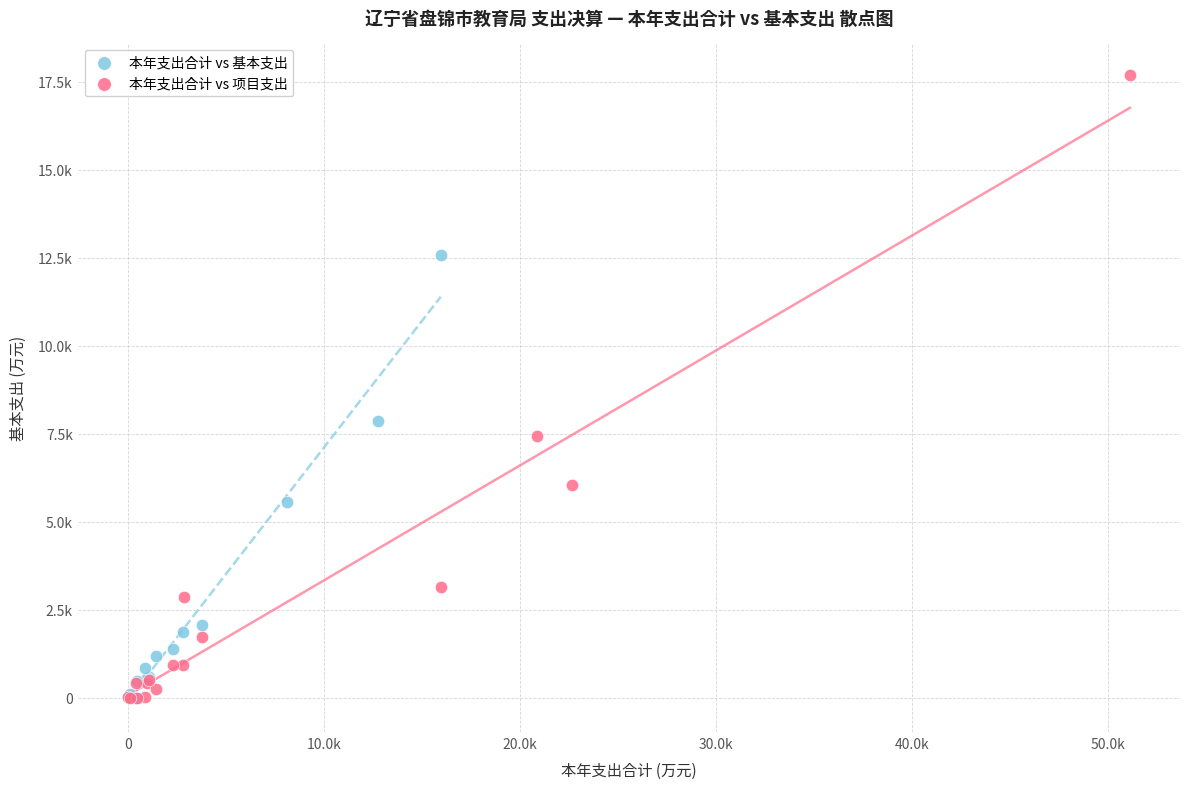

Which series has the largest Y range (max minus min)?

本年支出合计 vs 项目支出